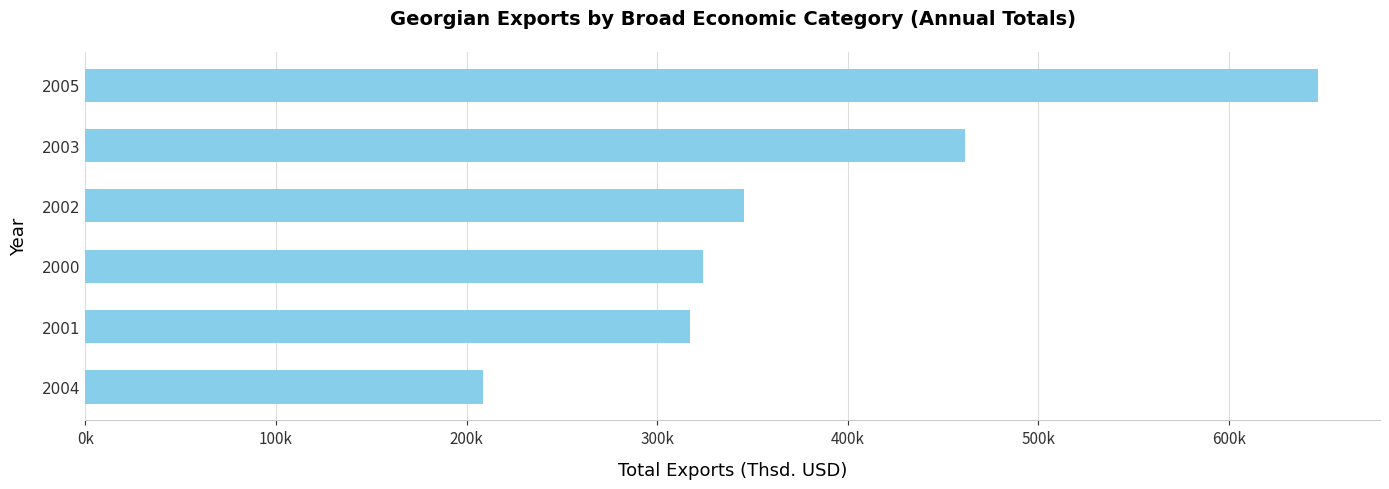

What is the sum of all values?

2303615.6